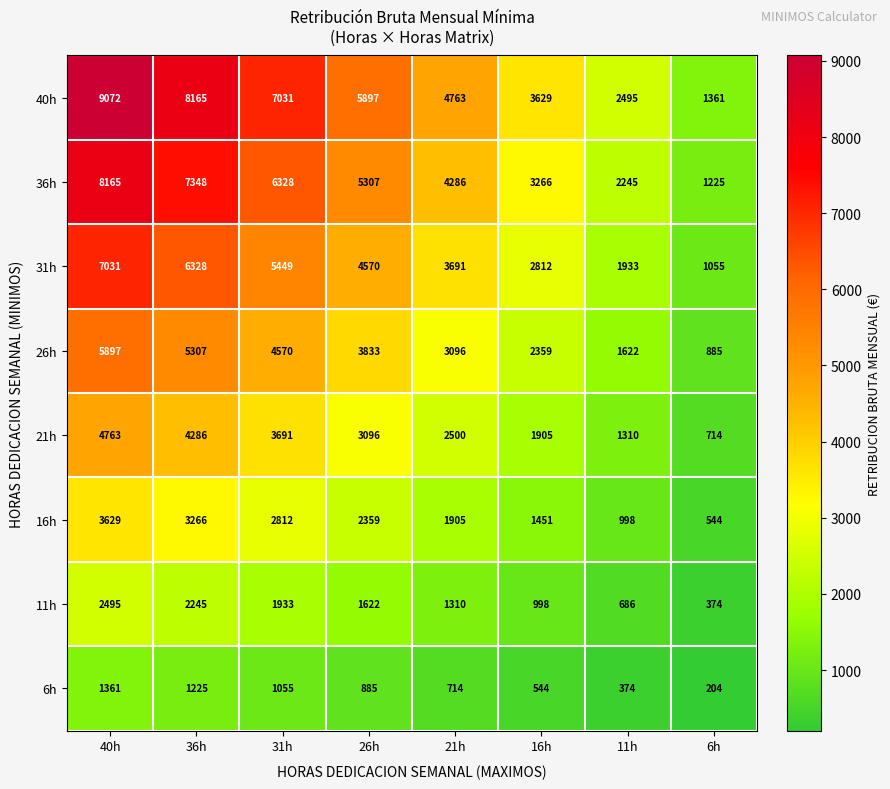

Rank the series by their maximum value, from lowest to highest.

6h, 11h, 16h, 21h, 26h, 31h, 36h, 40h